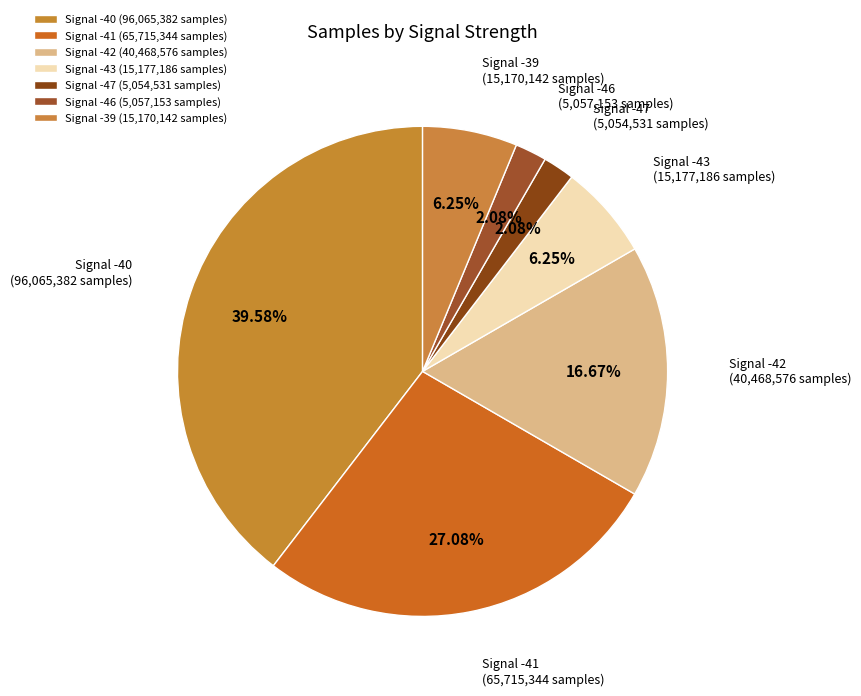

What is the ratio of the value at Signal -42 (40,468,576 samples) to the value at Signal -41 (65,715,344 samples)?

0.6